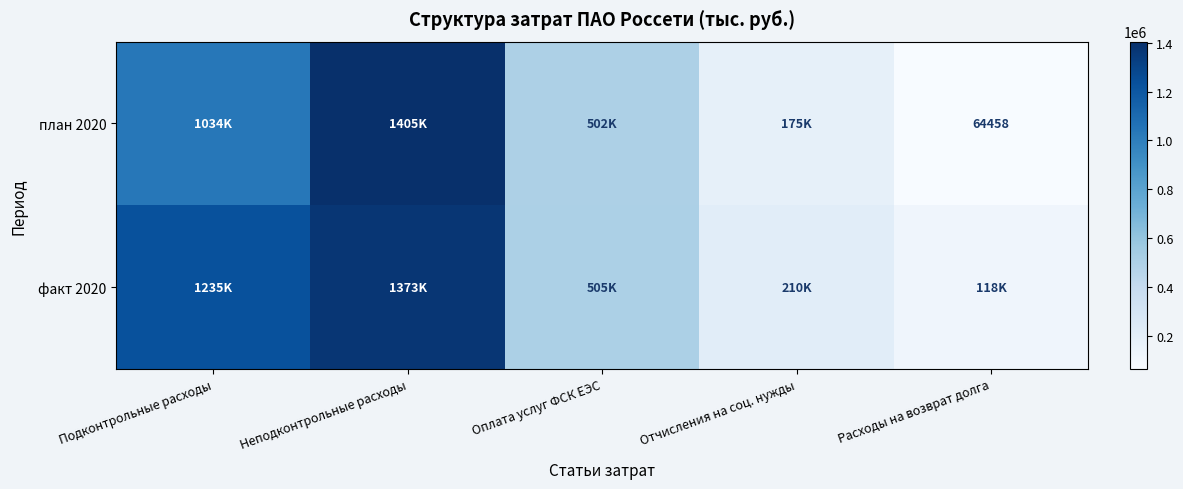

How many data points in план 2020 are above 502007?

3